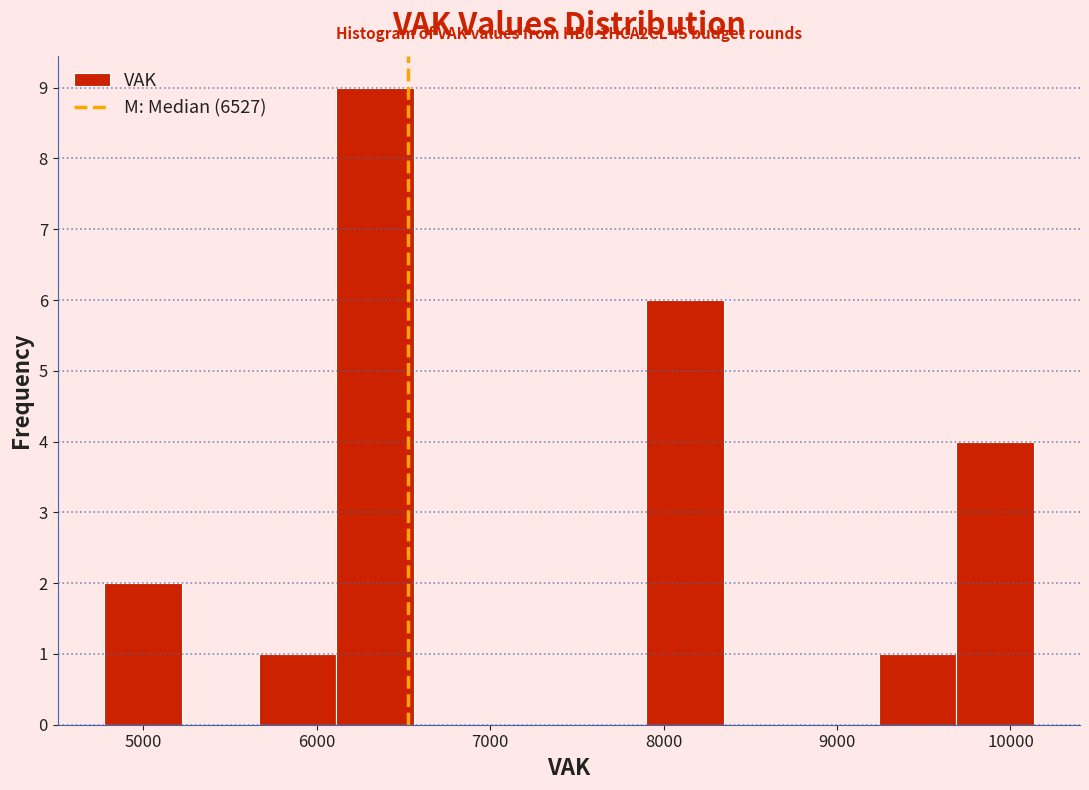

Which range on the x-axis has the tallest bar?

6100 to 6600